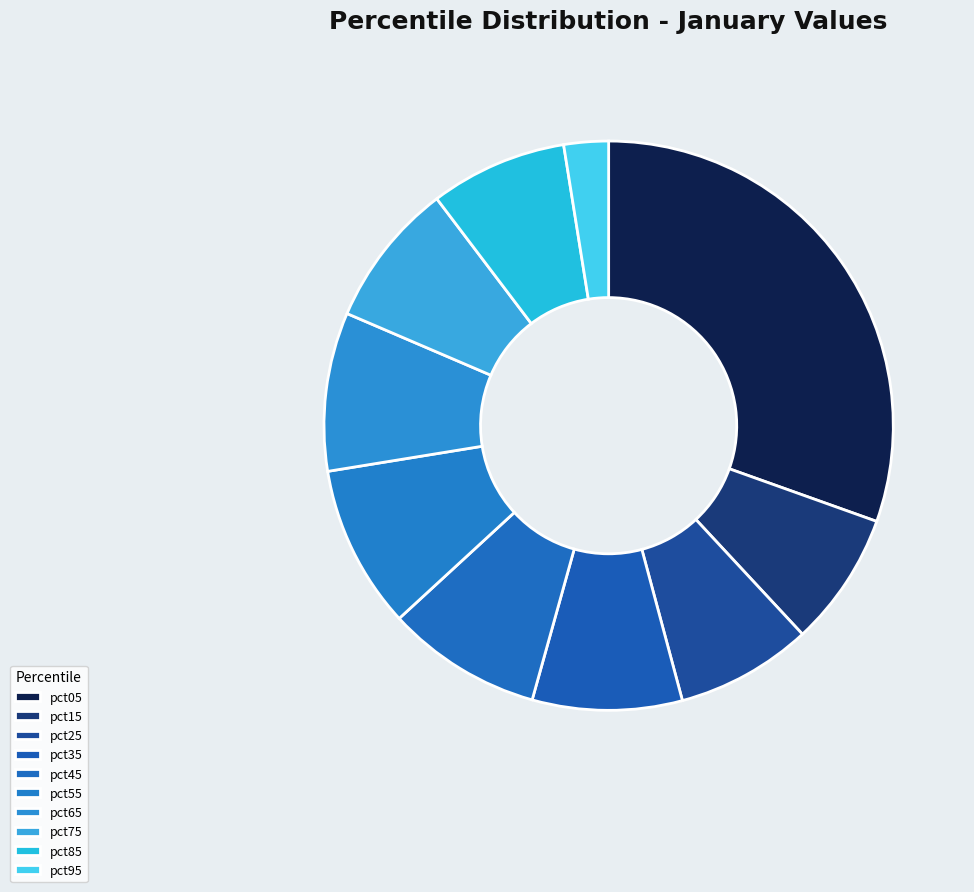

How many slices are in this pie chart?

10